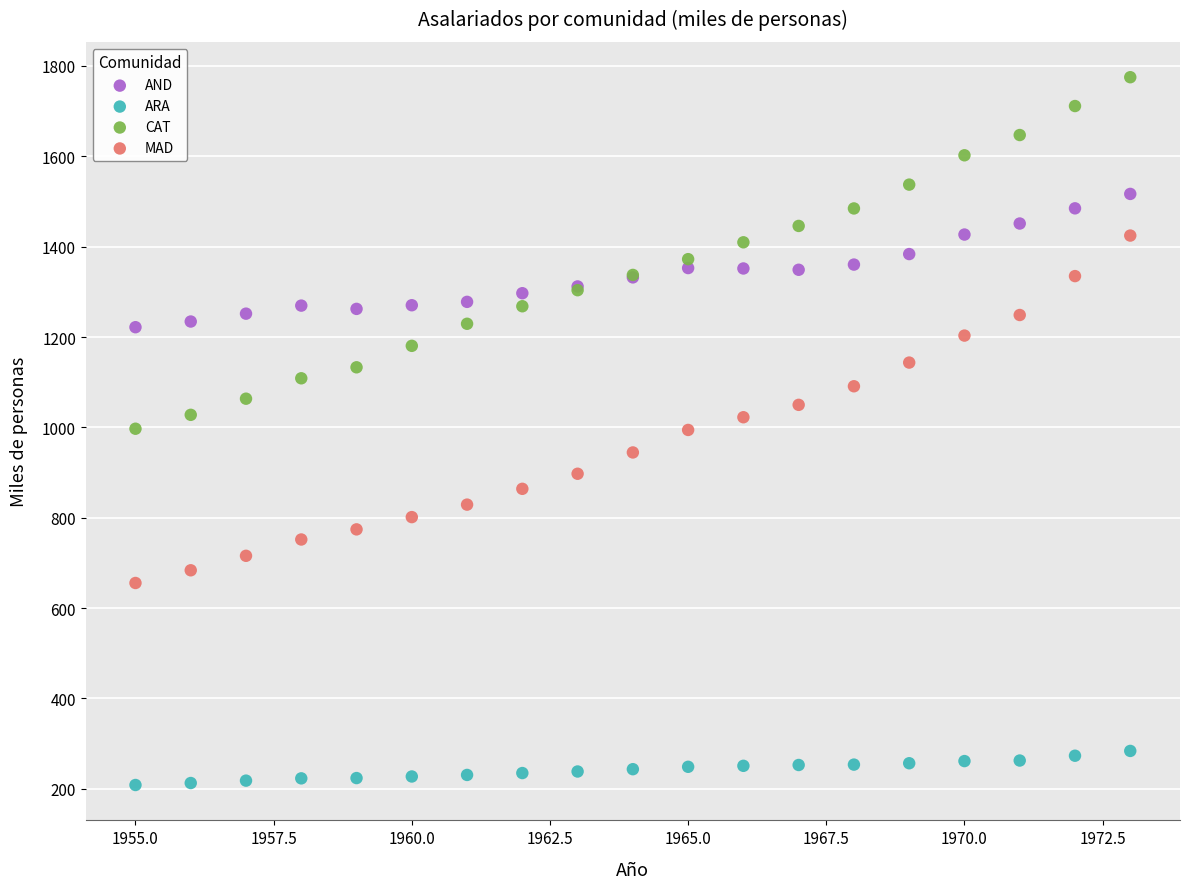

Which series reaches the minimum Y coordinate?

ARA